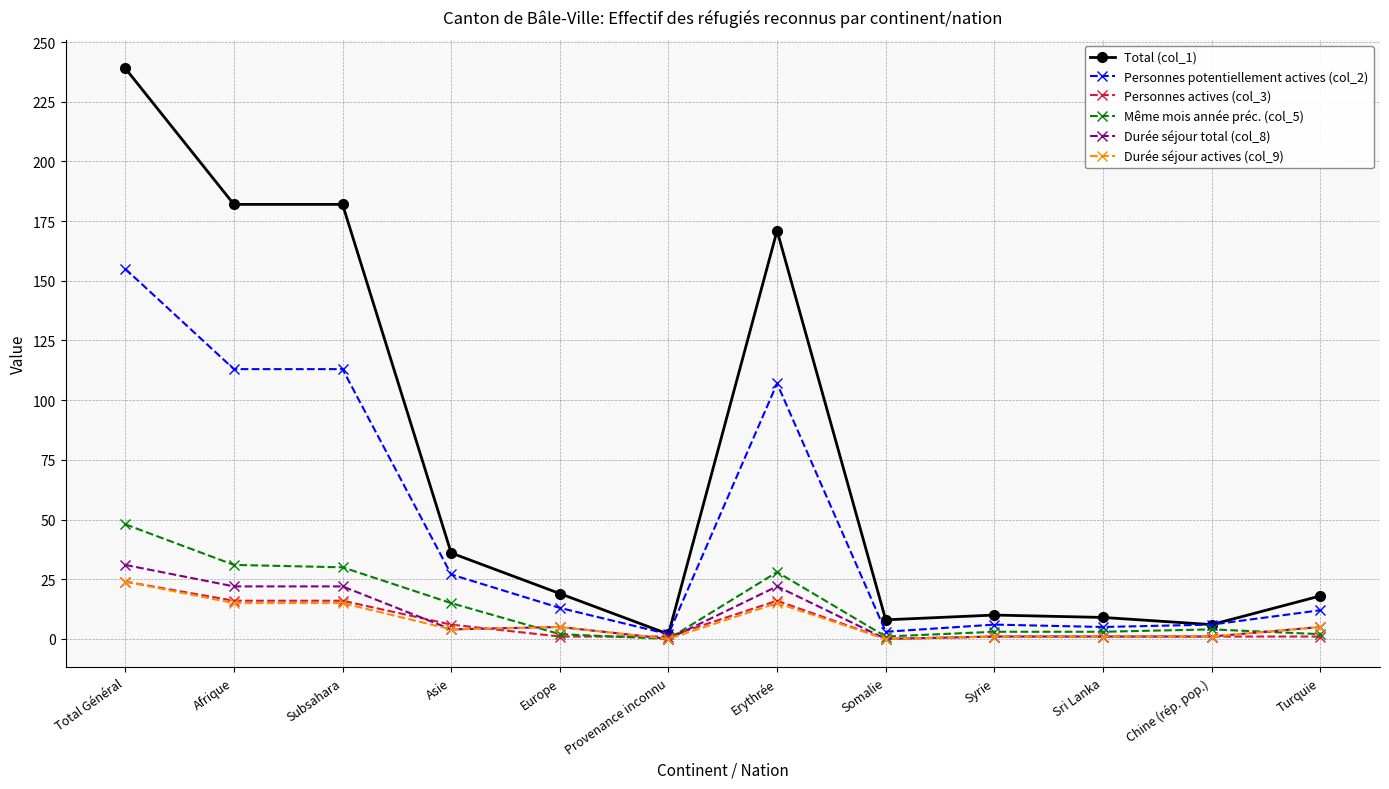

True or false: Personnes potentiellement actives (col_2) has more than 0 interior local peaks.

True